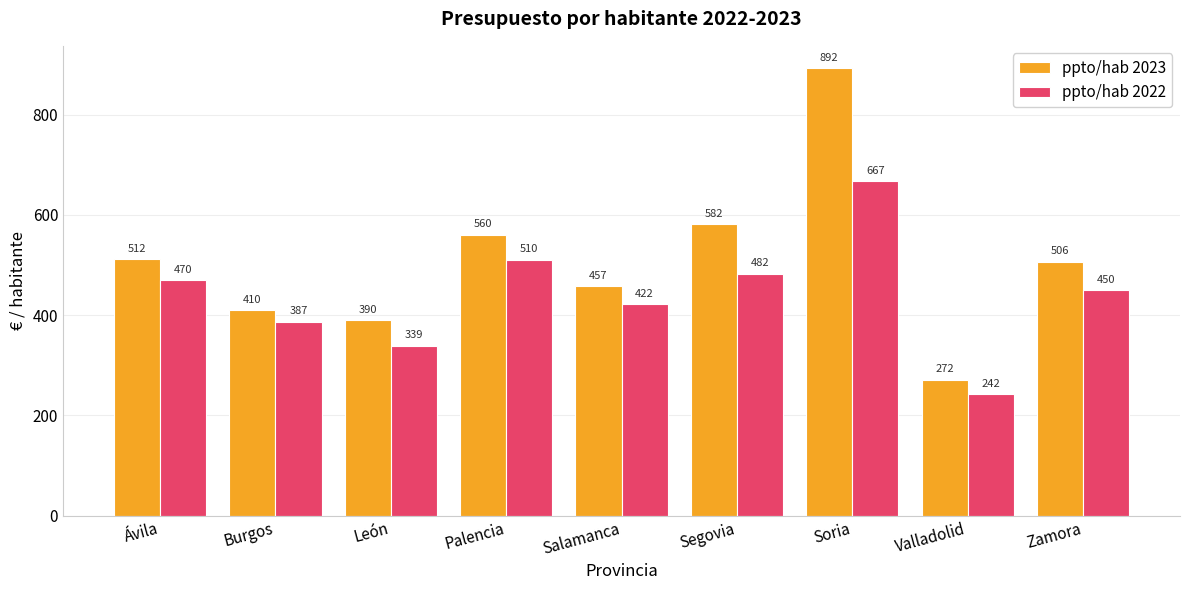

Which label corresponds to the largest value in the chart?

Soria